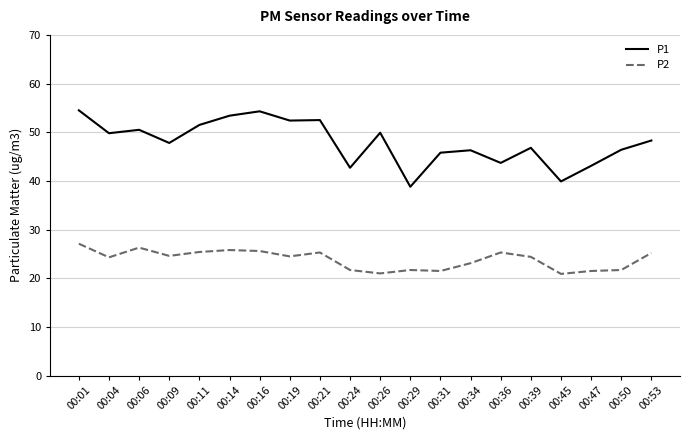

Which series changed the most between 00:04 and 00:31?

P1